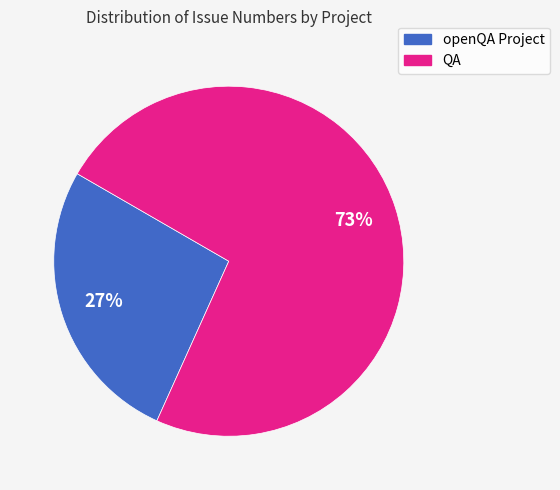

Is there any slice that represents more than half of the pie?

Yes